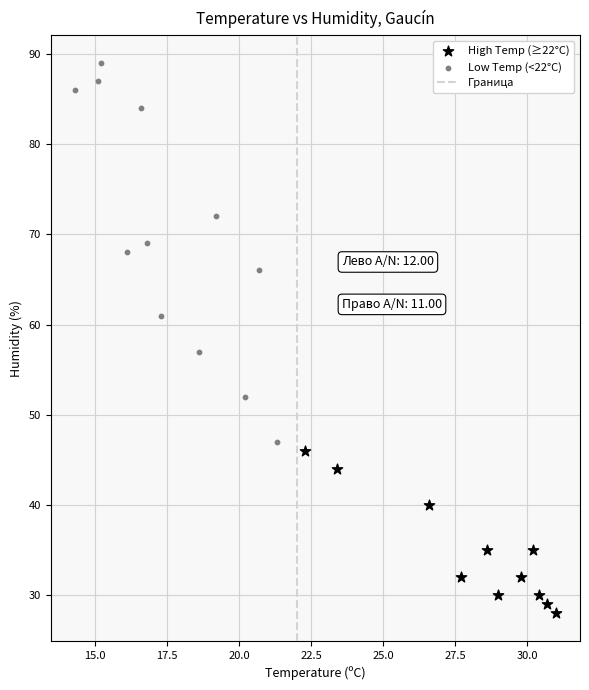

Which series reaches the minimum Y coordinate?

High Temp (≥22°C)